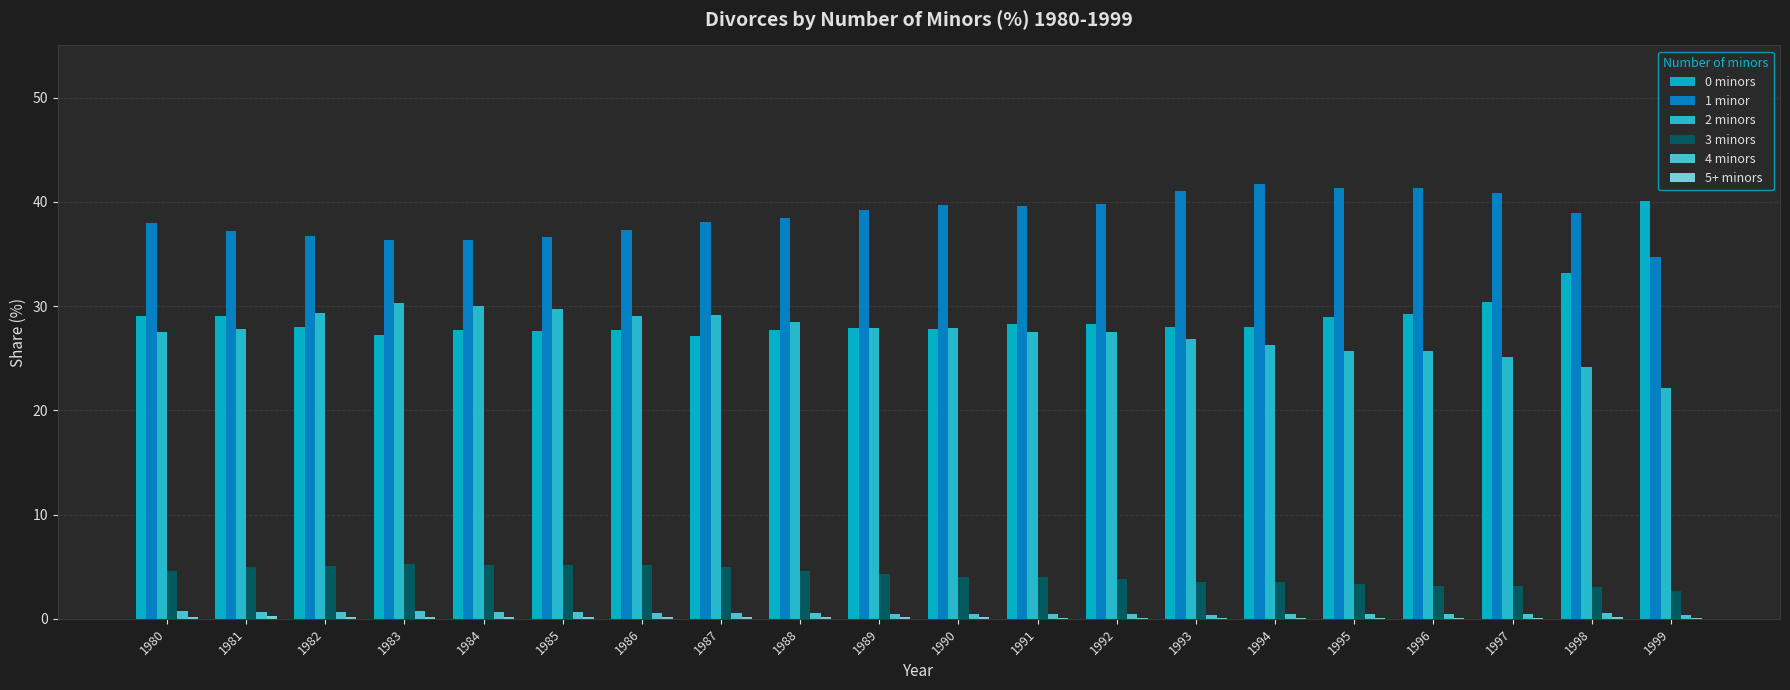

How many groups of bars are there?

20